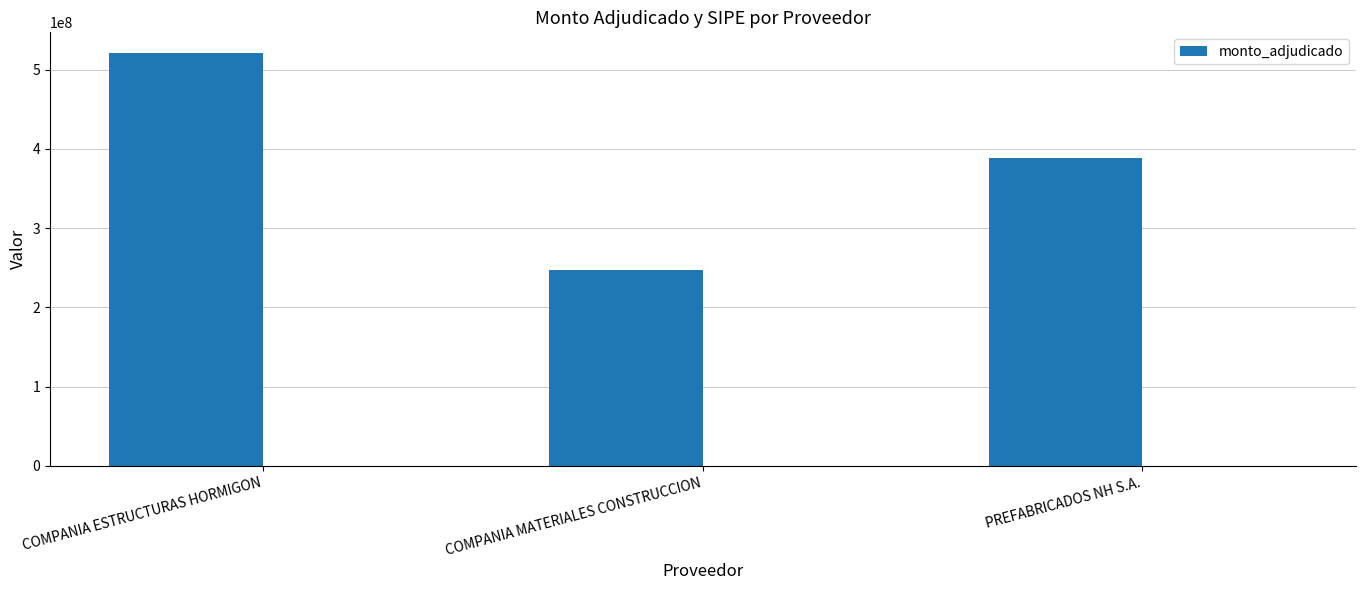

What is the average value?

385599857